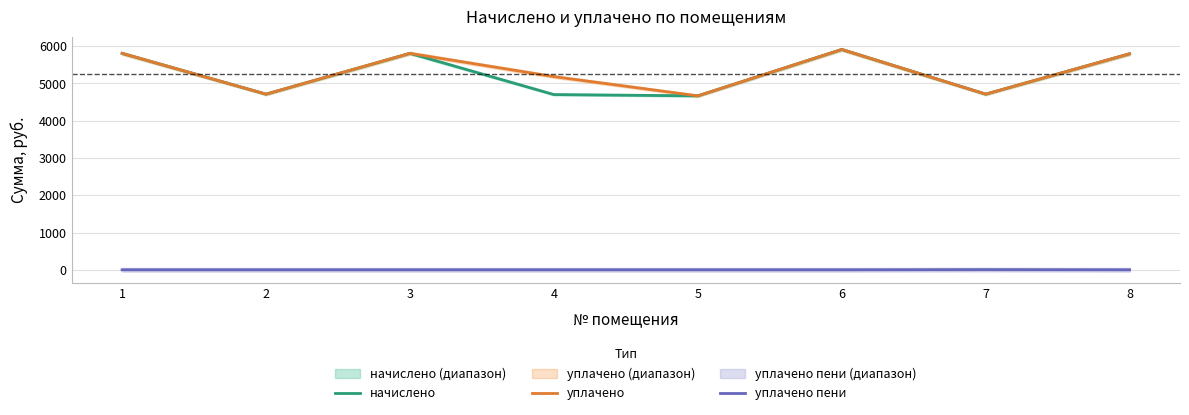

The value of уплачено at 8 is 5794.6. True or false?

True